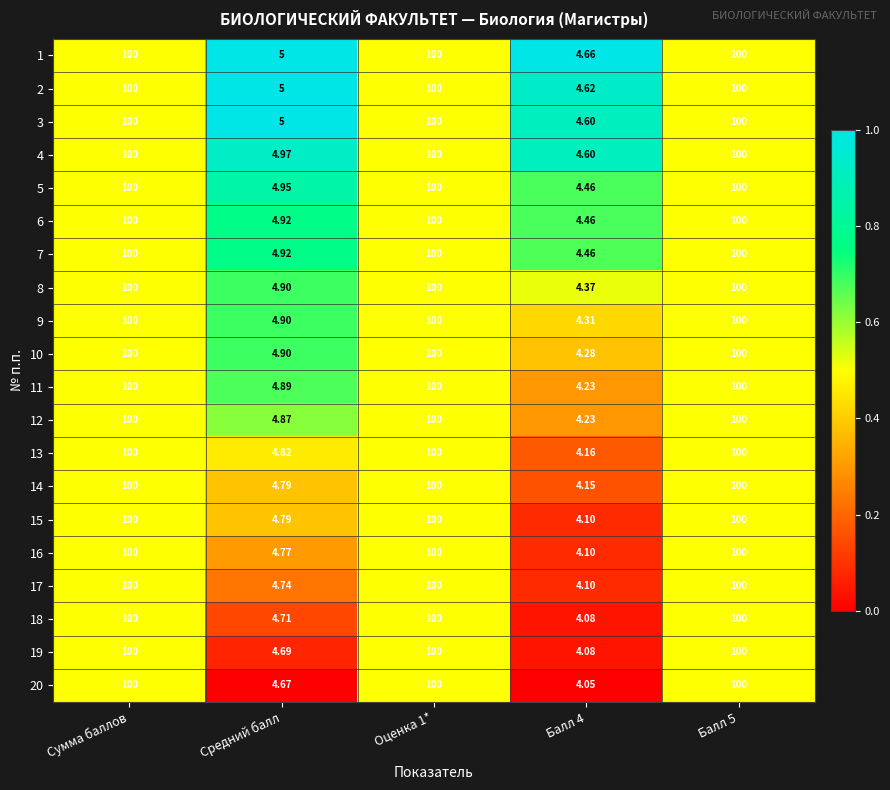

What is the total value across all series at Сумма баллов?

2000.0